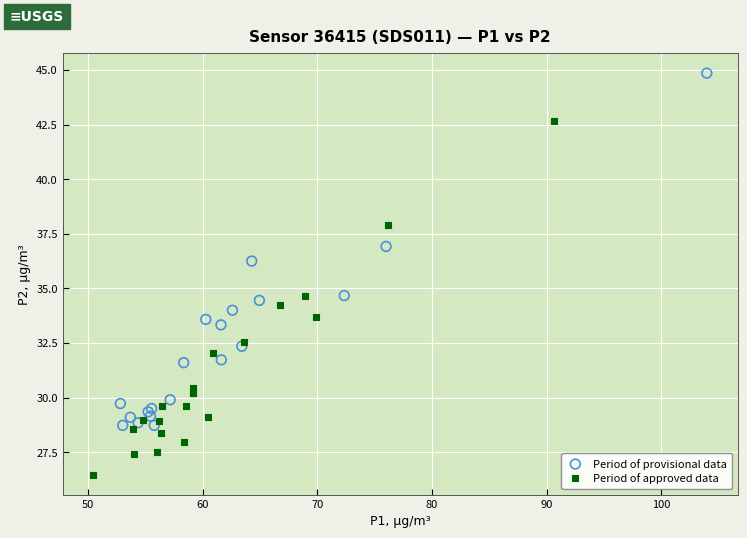

Which series contains the lowest Y value?

Period of approved data